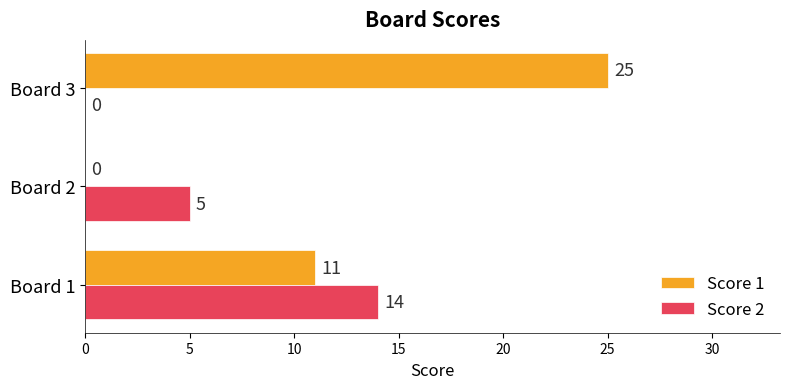

Which series has the largest total across all categories?

Score 1